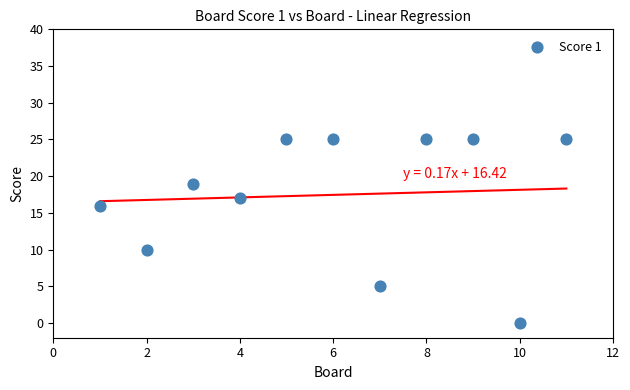

What Y value in the scatter plot is closest to 12?

10